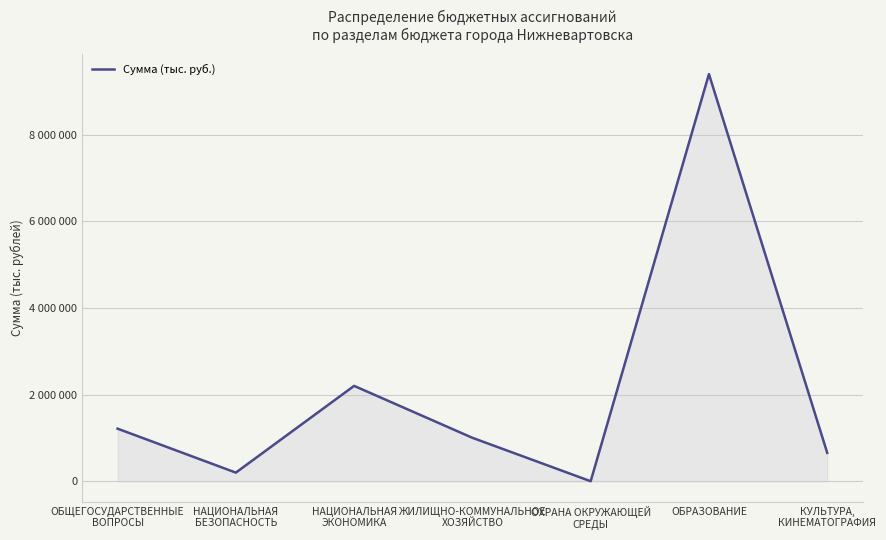

At which category does the data reach its first local peak?

НАЦИОНАЛЬНАЯ
ЭКОНОМИКА